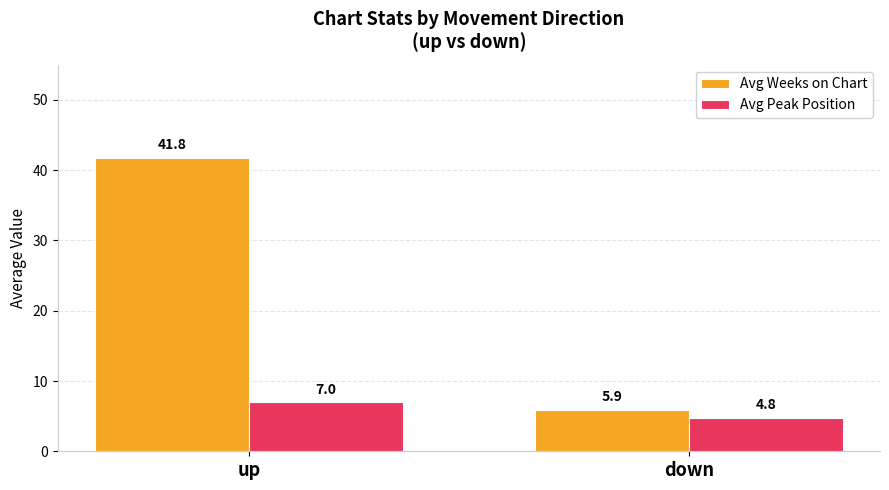

At how many categories does at least one series exceed 33?

1